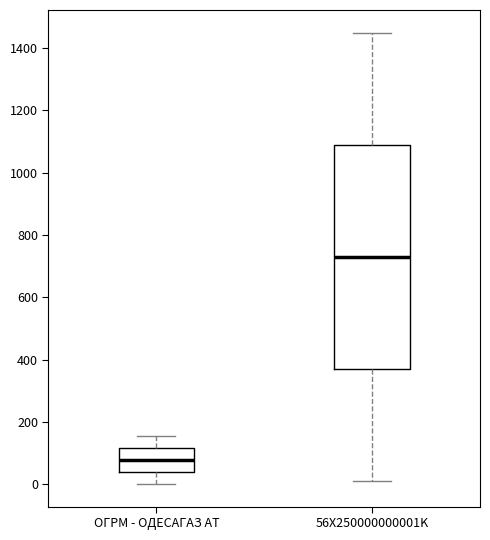

Which box's median line is the highest?

56X250000000001K